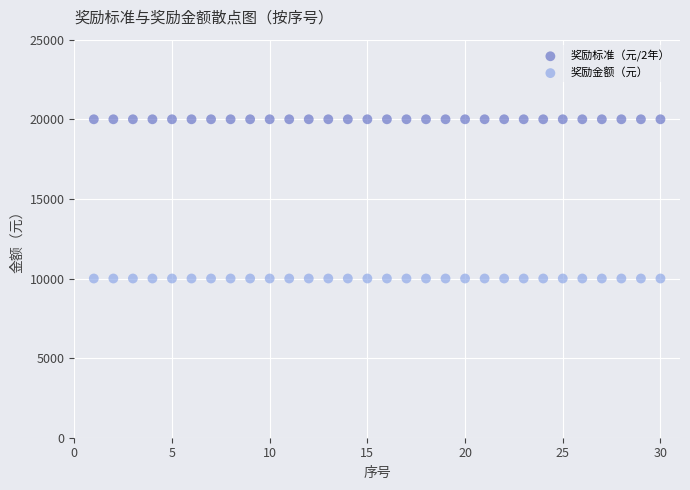

Which series reaches the minimum Y coordinate?

奖励金额（元）